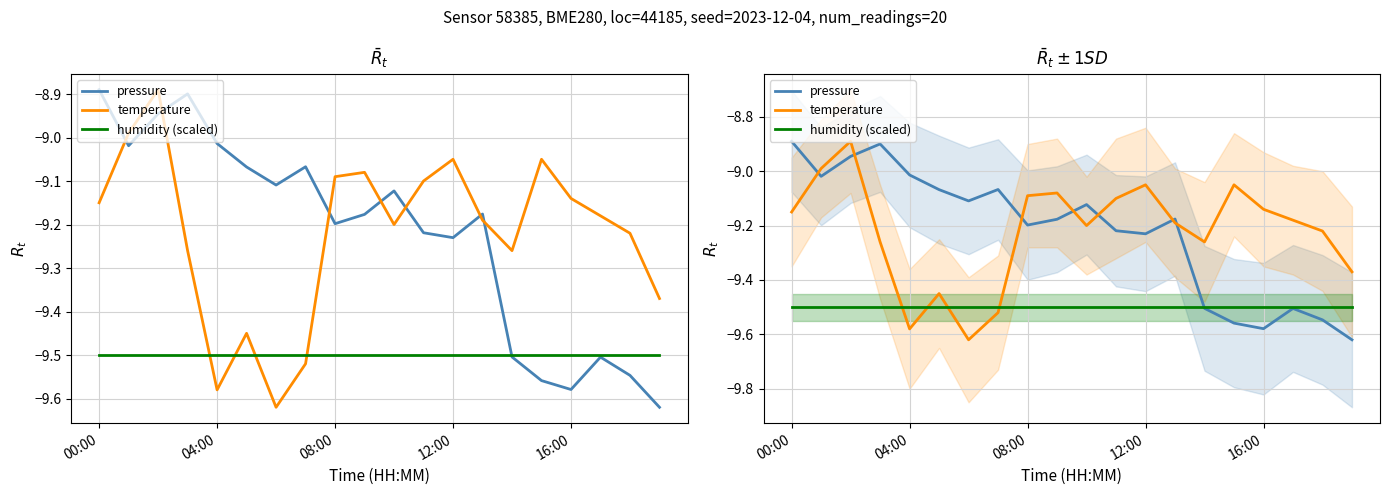

Which series has the largest range (max minus min)?

pressure